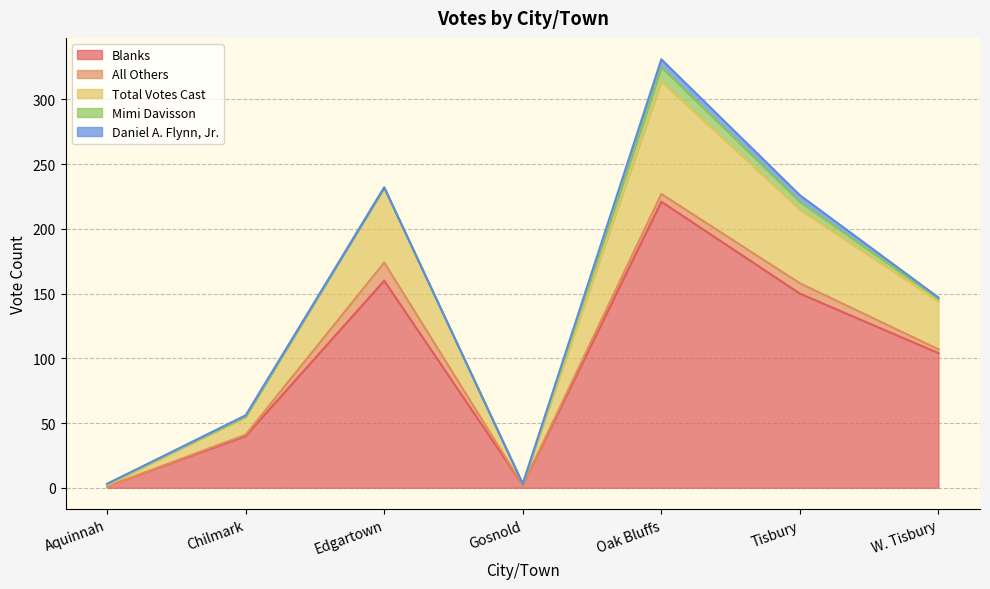

Reading left to right, list all the values displayed in this chart.

Blanks: Aquinnah=1	Chilmark=40	Edgartown=160	Gosnold=2	Oak Bluffs=221	Tisbury=150	W. Tisbury=104
All Others: Aquinnah=0	Chilmark=1	Edgartown=14	Gosnold=0	Oak Bluffs=6	Tisbury=8	W. Tisbury=3
Total Votes Cast: Aquinnah=1	Chilmark=14	Edgartown=58	Gosnold=1	Oak Bluffs=87	Tisbury=57	W. Tisbury=37
Mimi Davisson: Aquinnah=1	Chilmark=0	Edgartown=0	Gosnold=0	Oak Bluffs=11	Tisbury=6	W. Tisbury=2
Daniel A. Flynn, Jr.: Aquinnah=0	Chilmark=1	Edgartown=0	Gosnold=0	Oak Bluffs=6	Tisbury=5	W. Tisbury=1